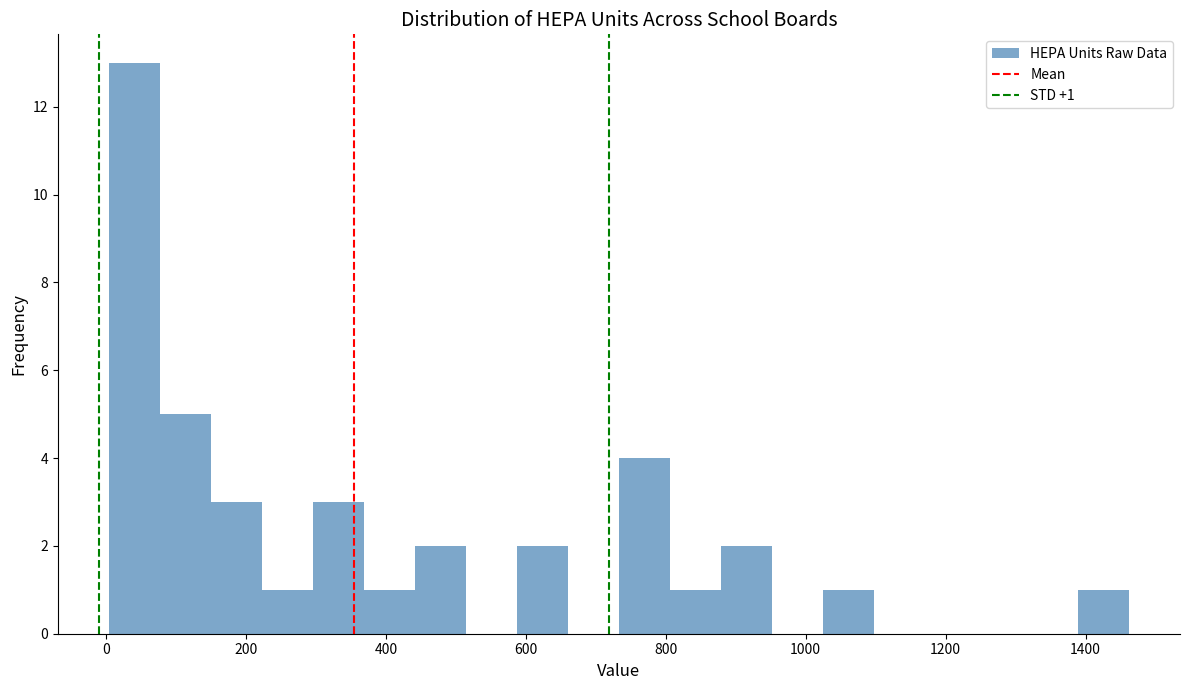

Read against the x-axis, roughly where is the centre of the tallest bar?

40